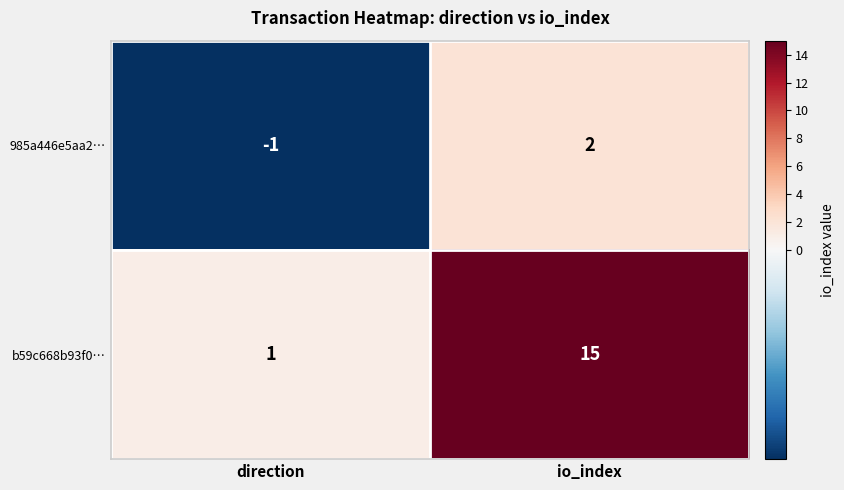

The value of b59c668b93f0… at direction is 1. True or false?

True